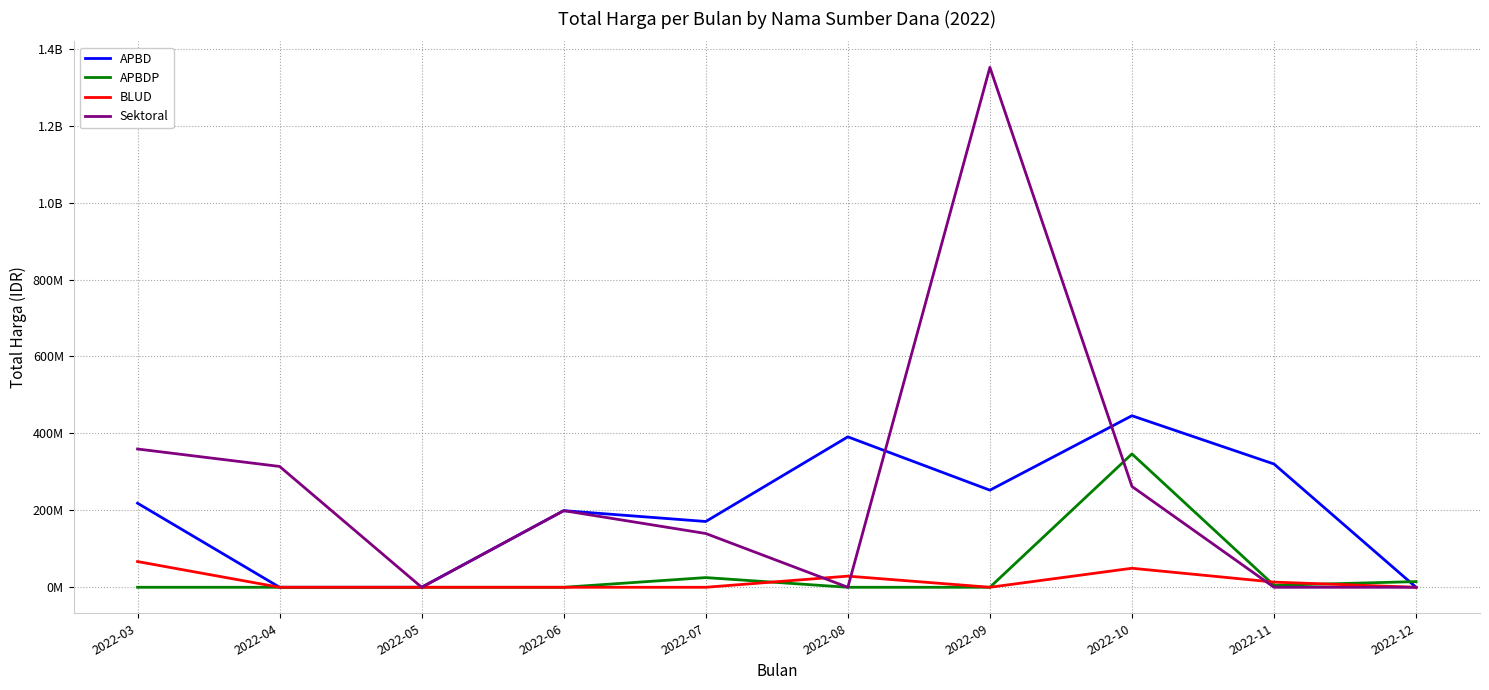

How many times do Sektoral and APBDP cross each other?

1